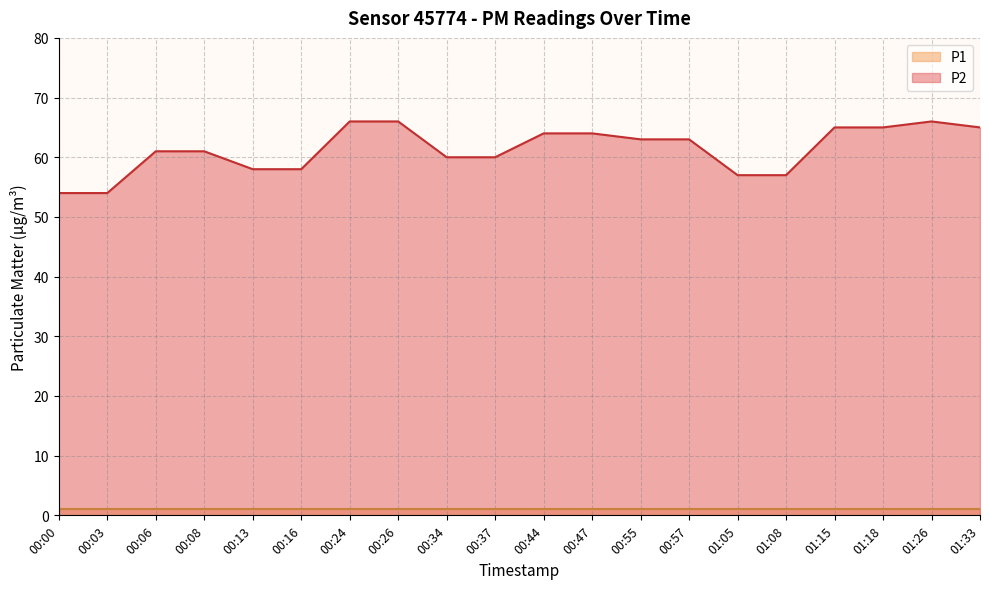

What is the maximum value shown in the chart?

66